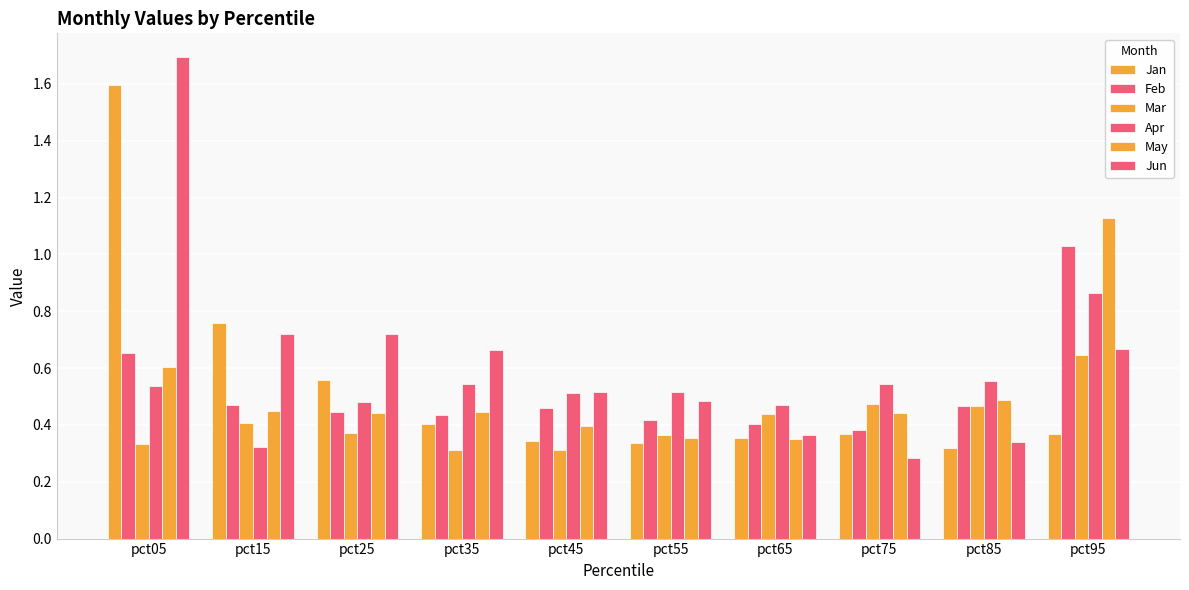

How many bars are there in total?

60